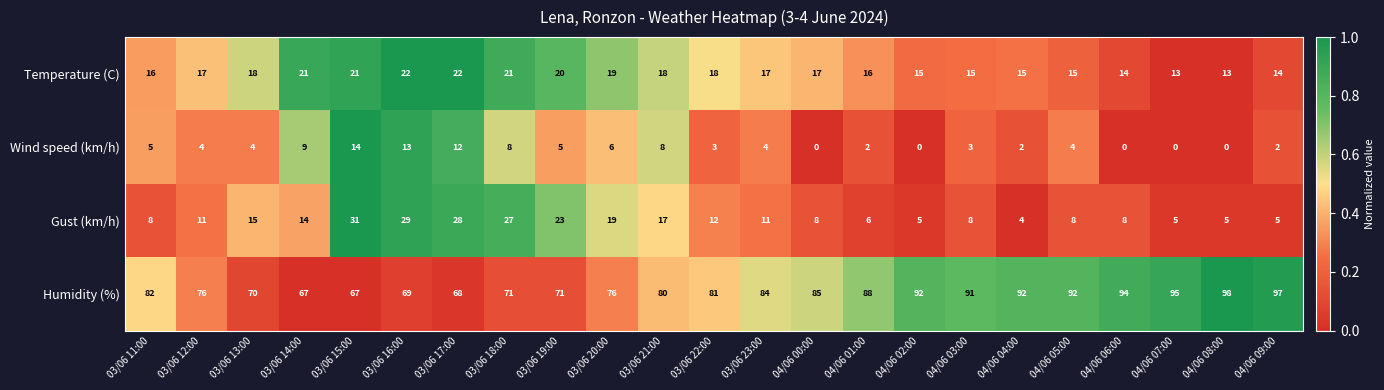

What is the sum of the Humidity (%) values at 04/06 04:00 and 03/06 20:00?

168